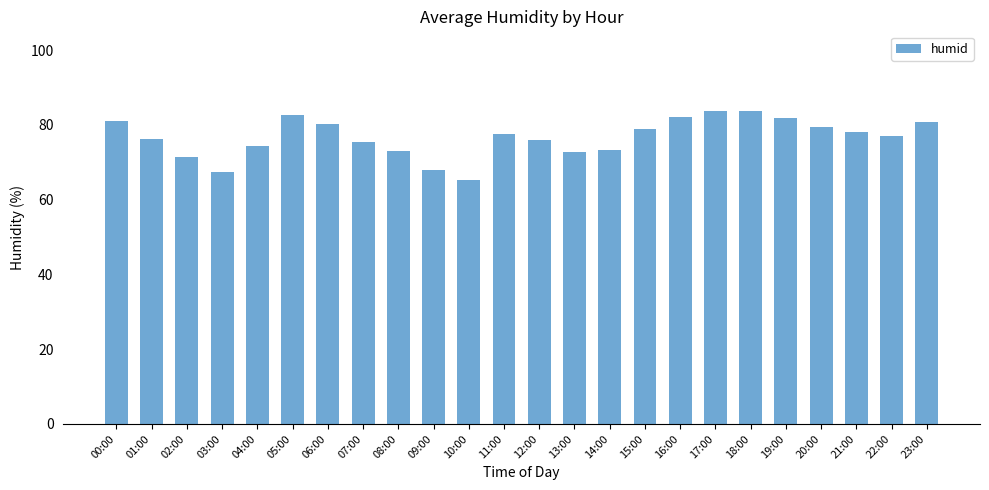

What is the ratio of the value at 09:00 to the value at 13:00?

0.9